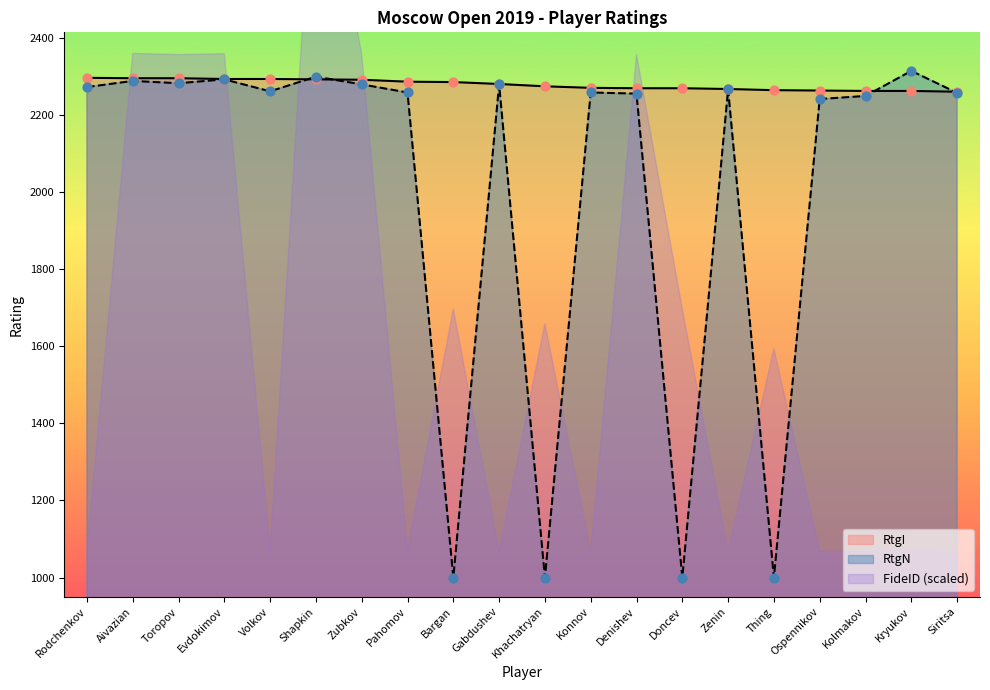

What is the maximum value for RtgN?

2314